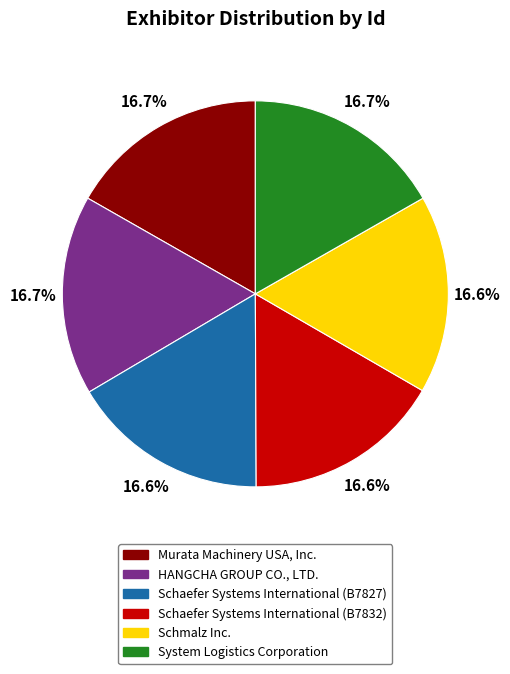

Is the sum of System Logistics Corporation and Schaefer Systems International (B7832) greater than half?

No